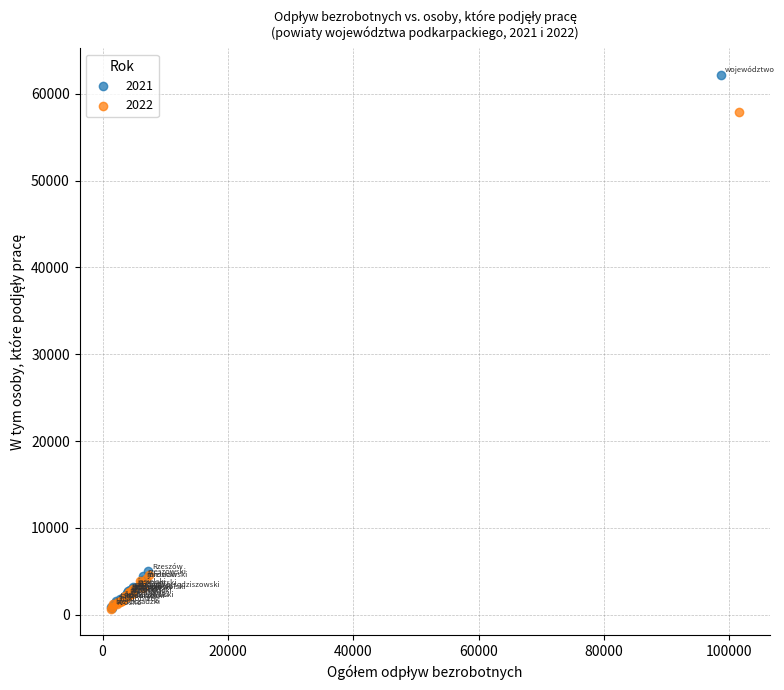

Which series has the largest Y range (max minus min)?

2021